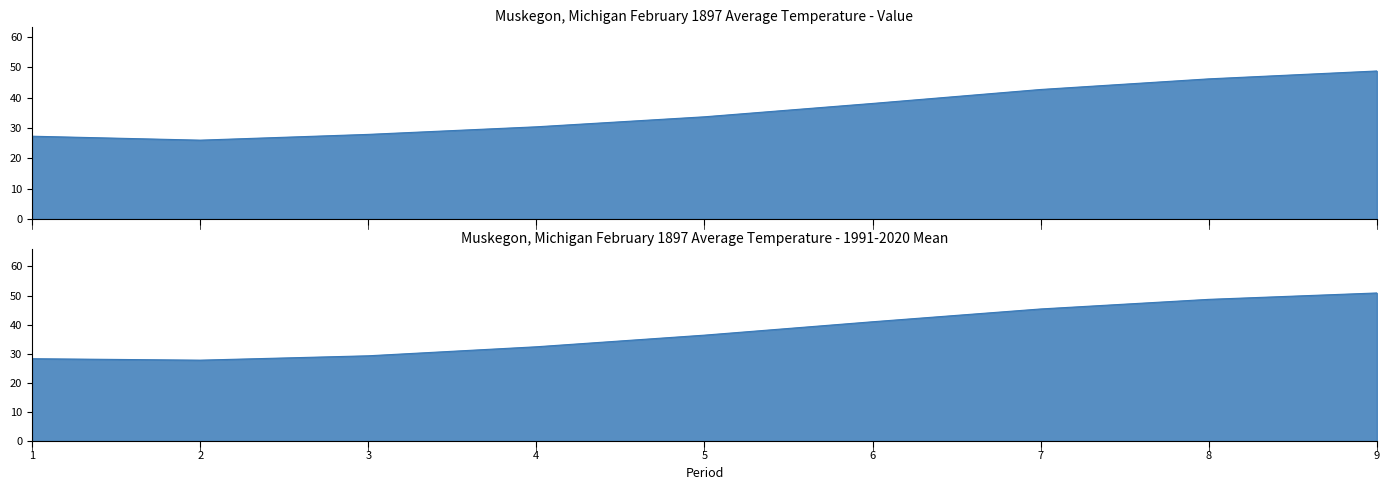

Which series has the widest spread of values?

1991-2020 Mean